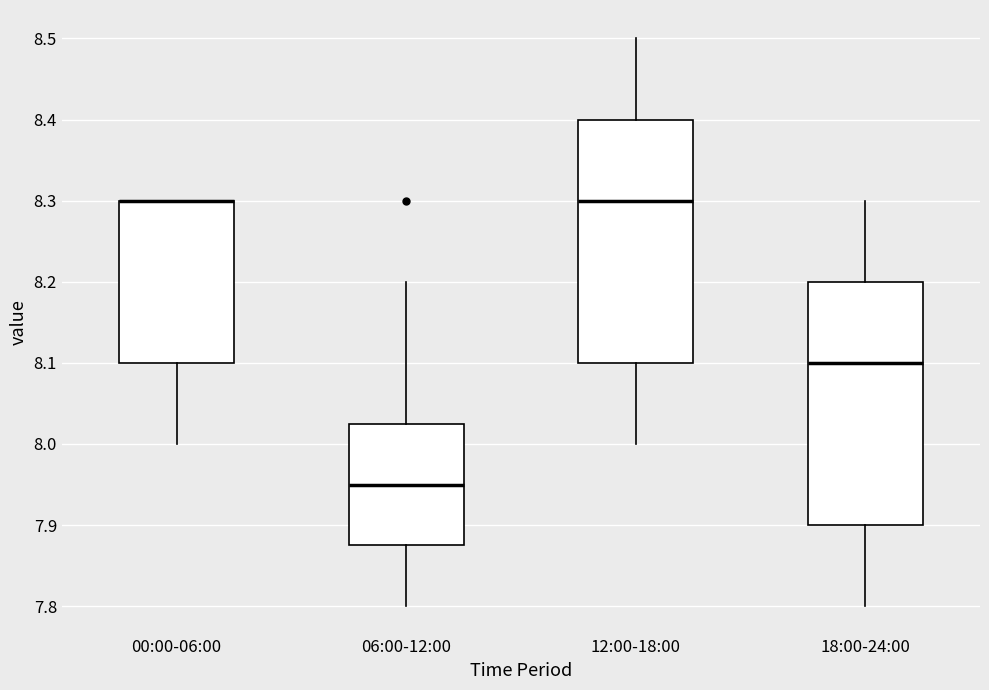

Where does the lower whisker of the box for 00:00-06:00 end on the y-axis? The values are not printed on the chart, so give them approximately, as read against the axis.

8.00